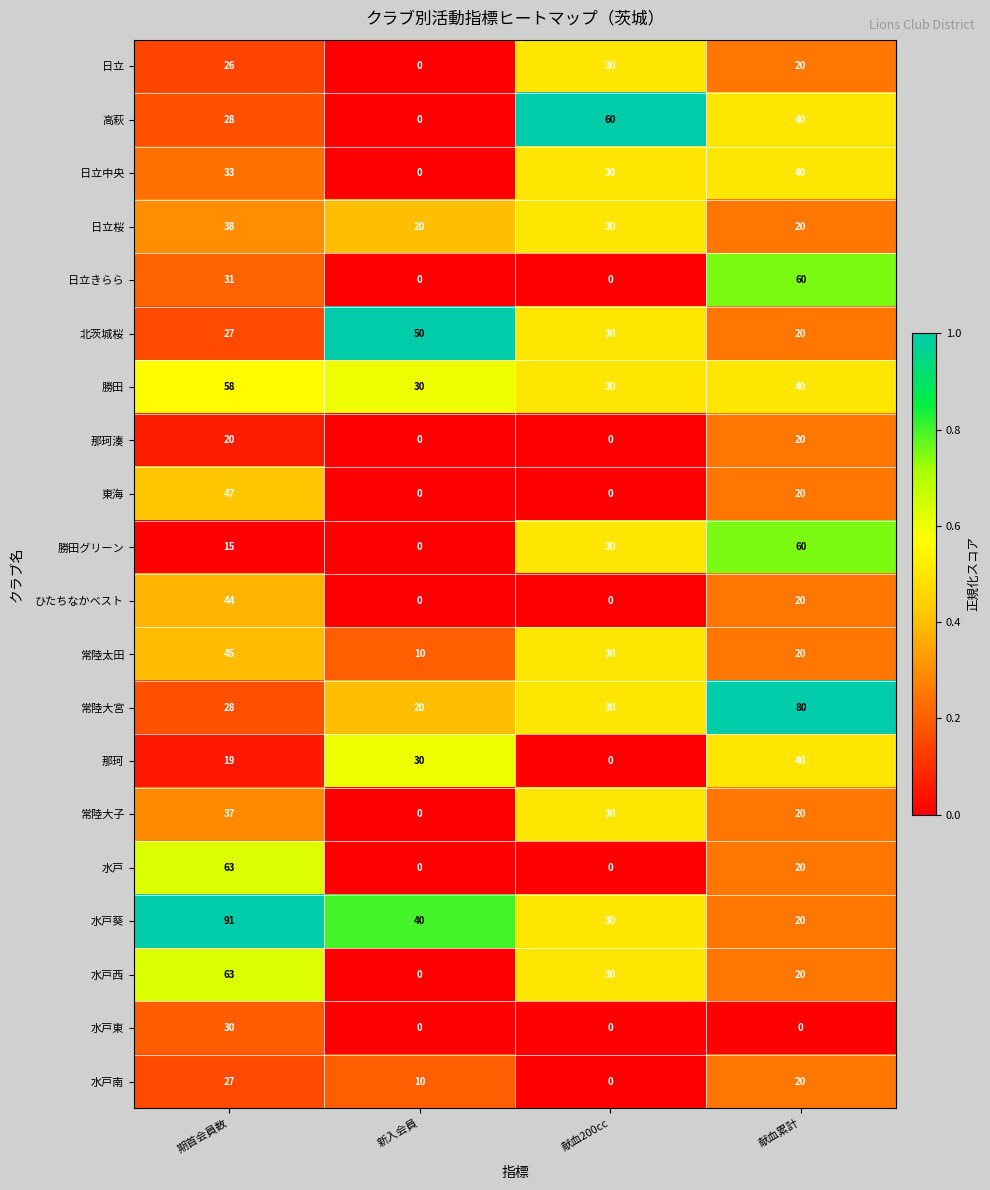

What is the maximum value shown in the chart?

91